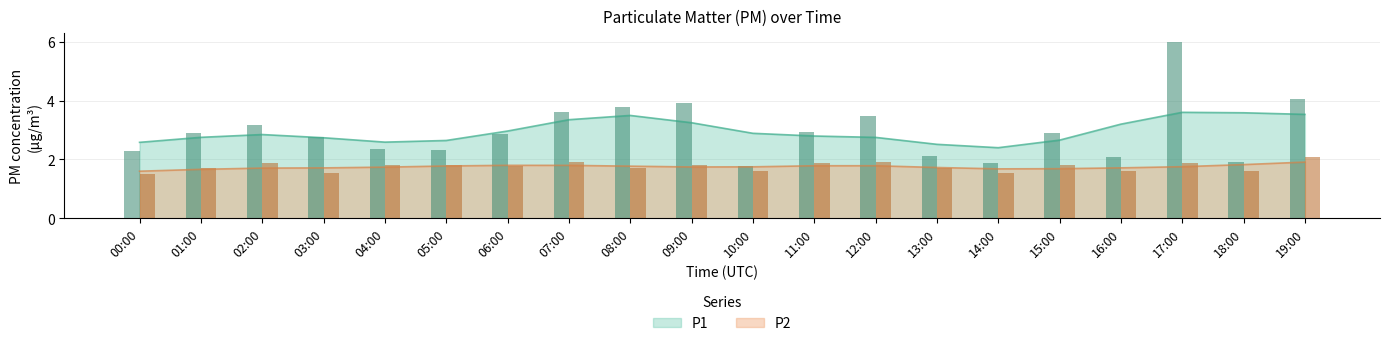

What is the sum of the P2 values at 05:00 and 16:00?

3.5